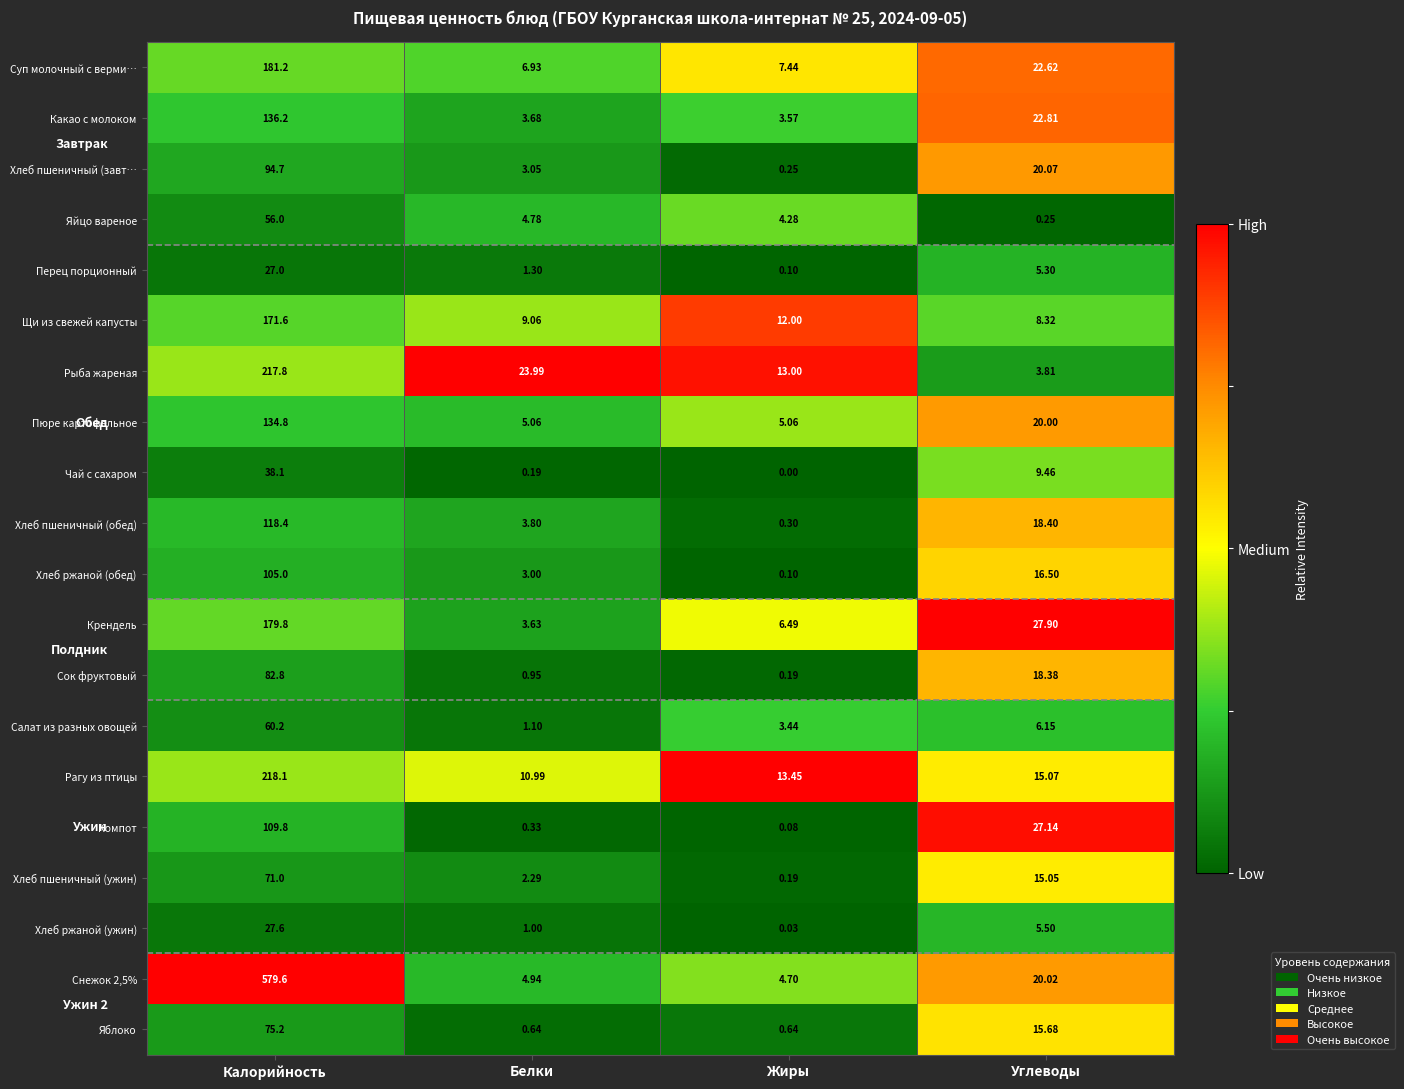

Where does the Крендель series first go above 27?

Калорийность